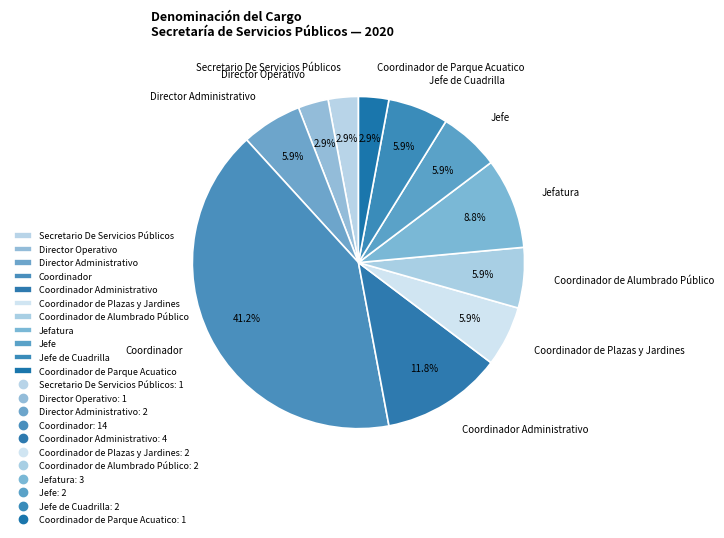

What is the largest slice in the pie chart?

Coordinador